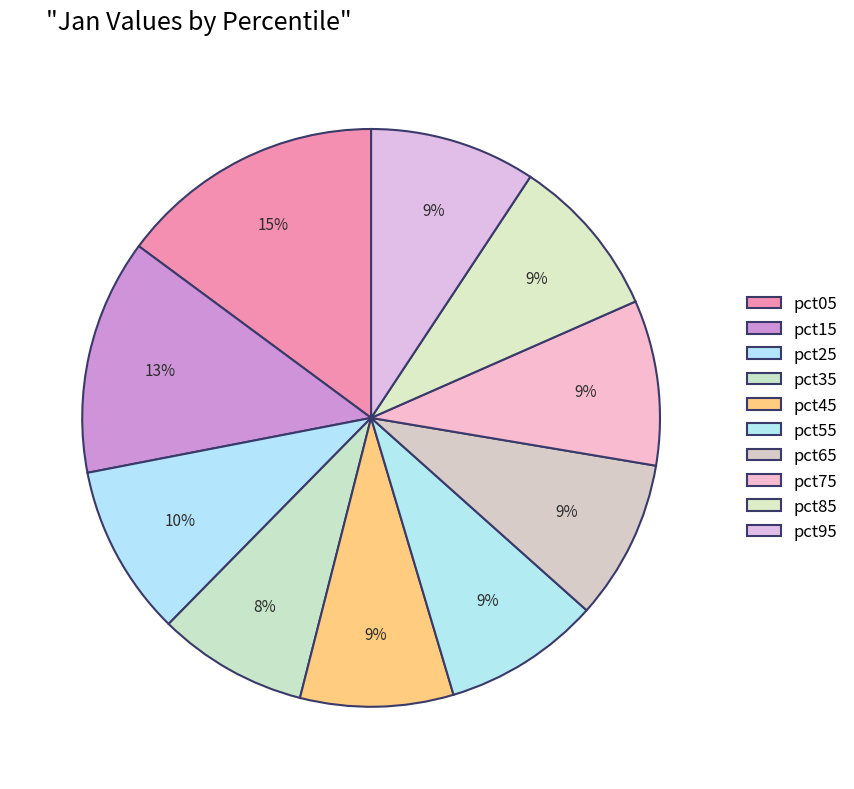

Do pct95 and pct65 together represent more than half of the pie?

No